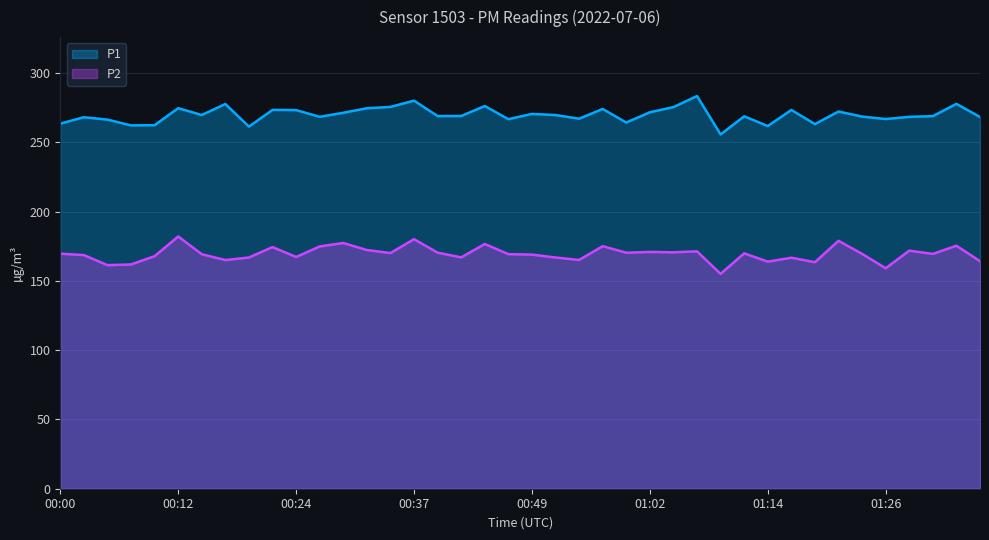

What are all the series names shown in the legend?

P1, P2